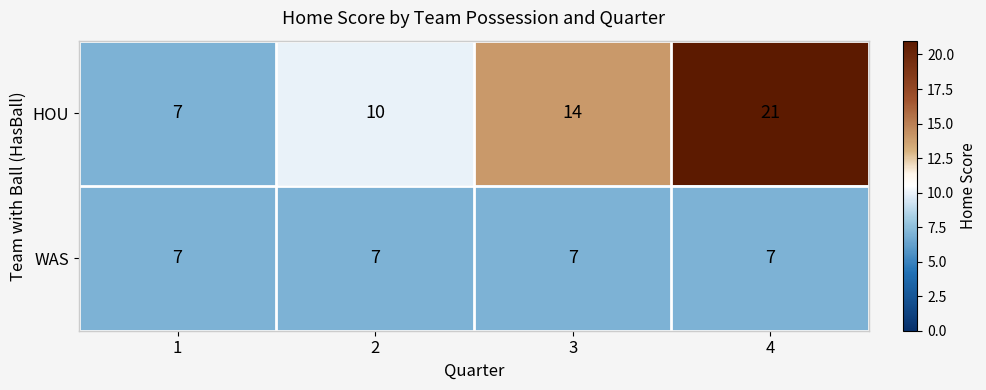

How many HOU values are between 10 and 21?

3